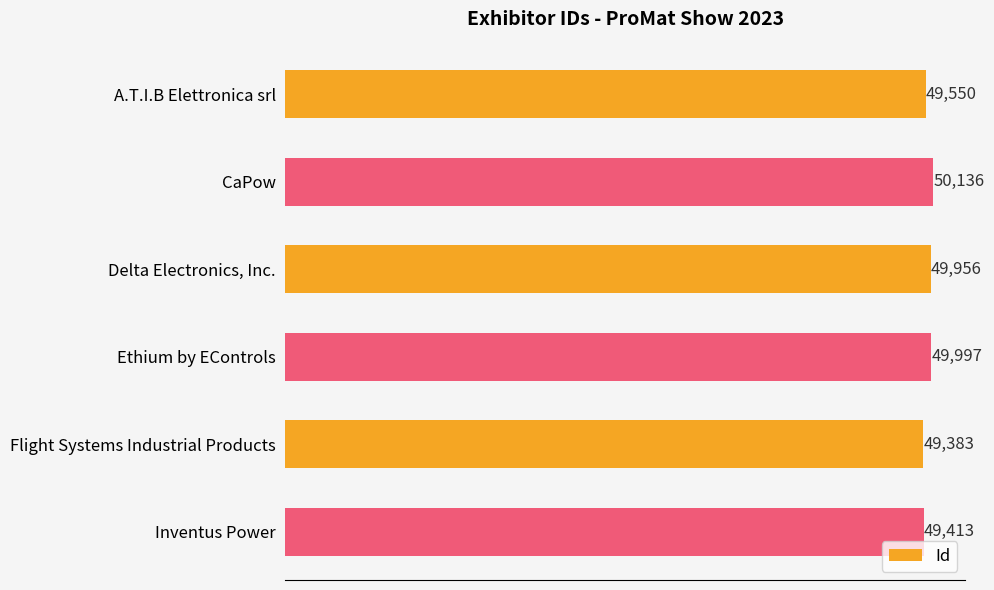

Are the bars grouped side by side (vs. stacked)?

No